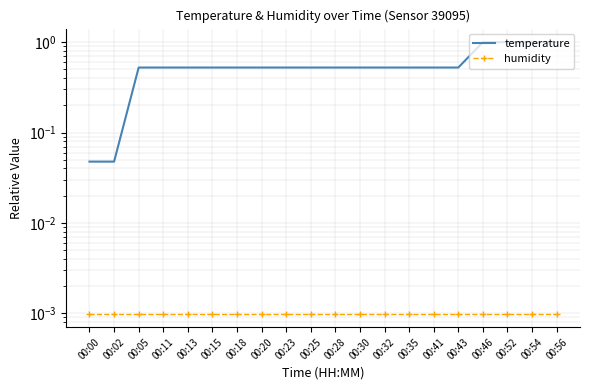

Does the chart have visible grid lines?

Yes